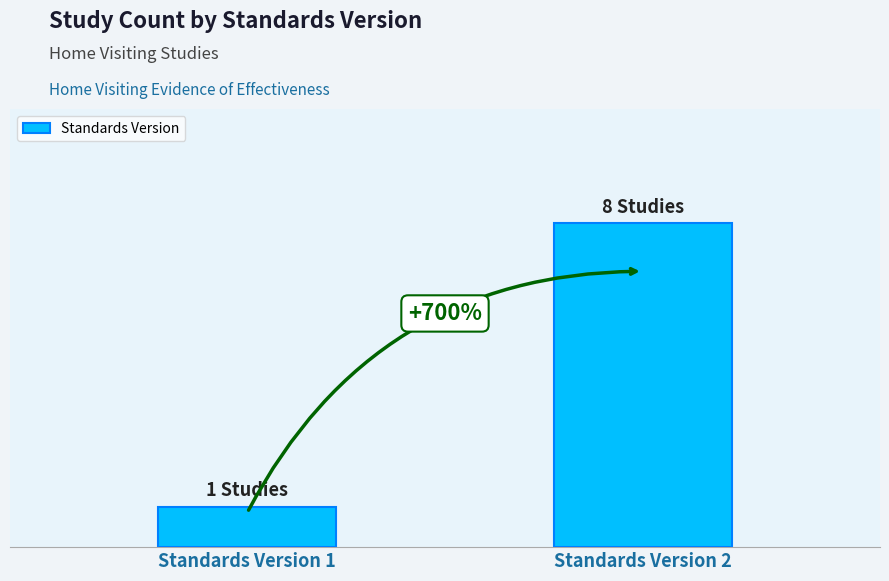

Are the bars grouped side by side (vs. stacked)?

No